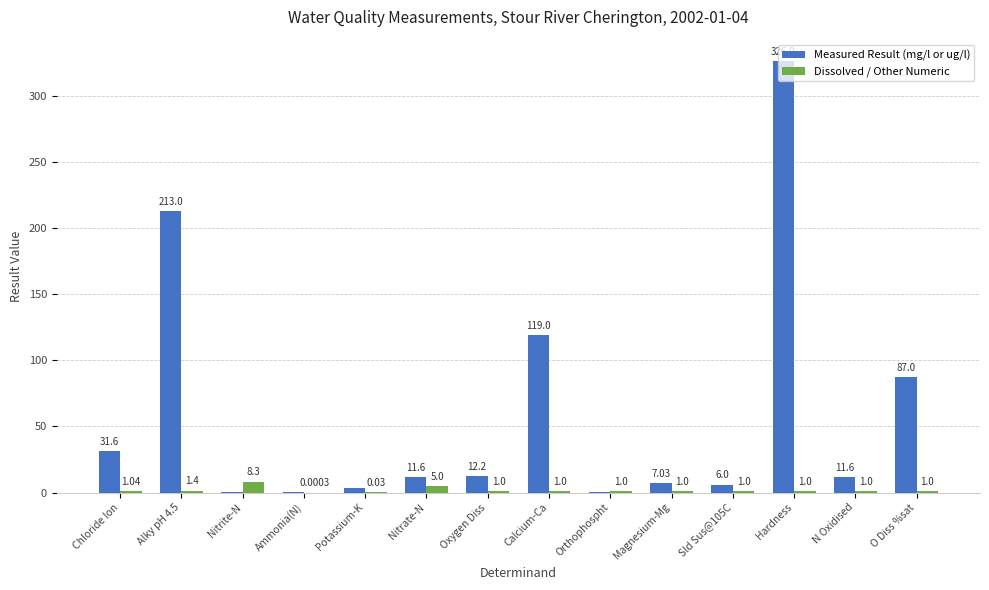

What is the sum of the Dissolved / Other Numeric values at Oxygen Diss and Nitrite-N?

9.3